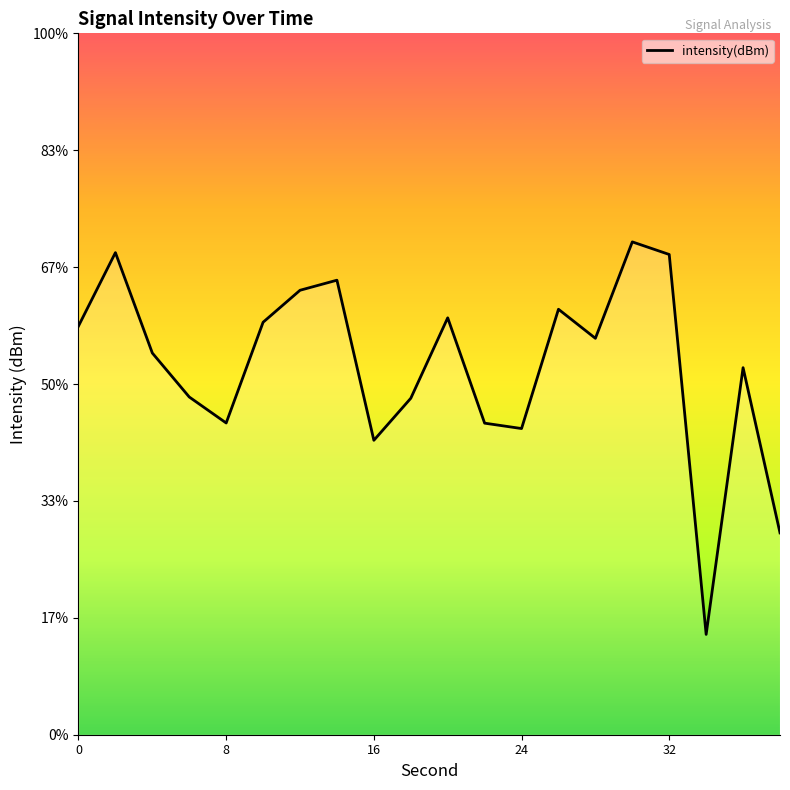

Rank the categories by value from highest to lowest.

30, 2, 32, 14, 12, 26, 20, 10, 0, 28, 4, 36, 6, 18, 8, 22, 24, 16, 38, 34